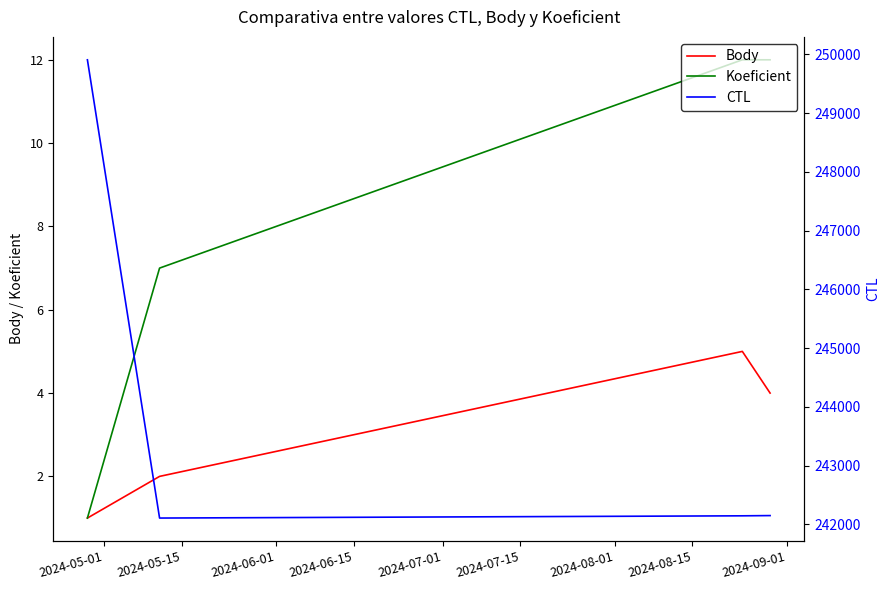

What is the highest value of the Koeficient series?

12